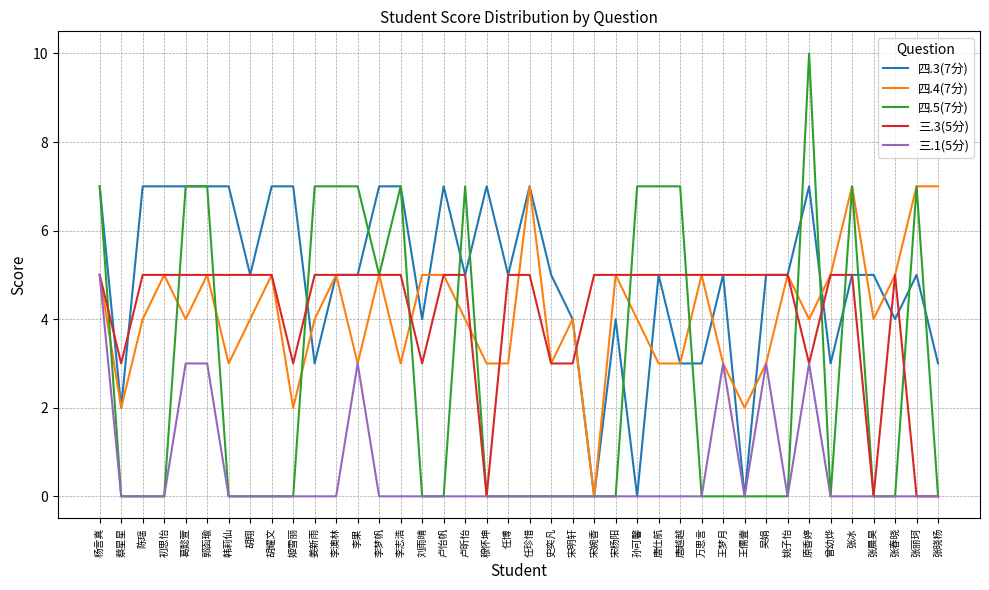

What are all the series names shown in the legend?

四.3(7分), 四.4(7分), 四.5(7分), 三.3(5分), 三.1(5分)